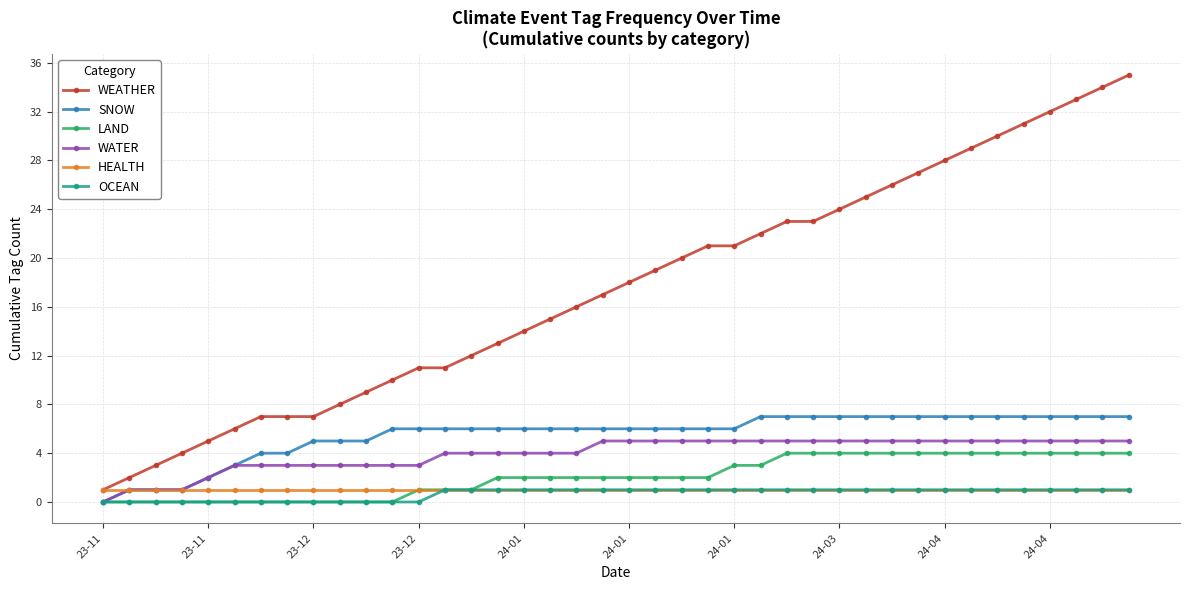

What is the maximum value for LAND?

4